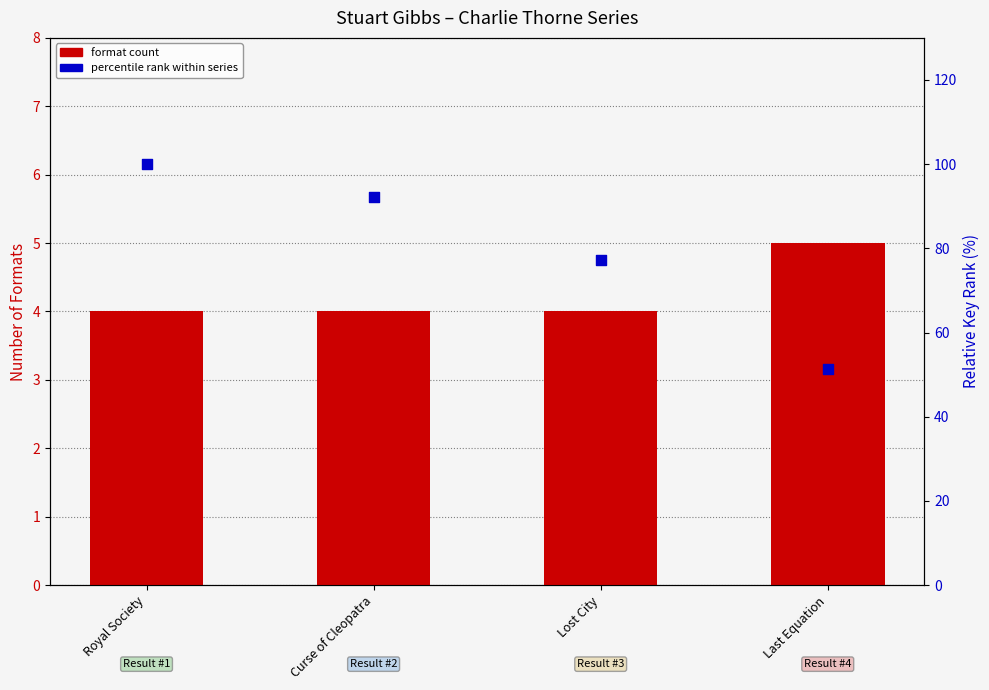

Which series contains the lowest Y value?

format count